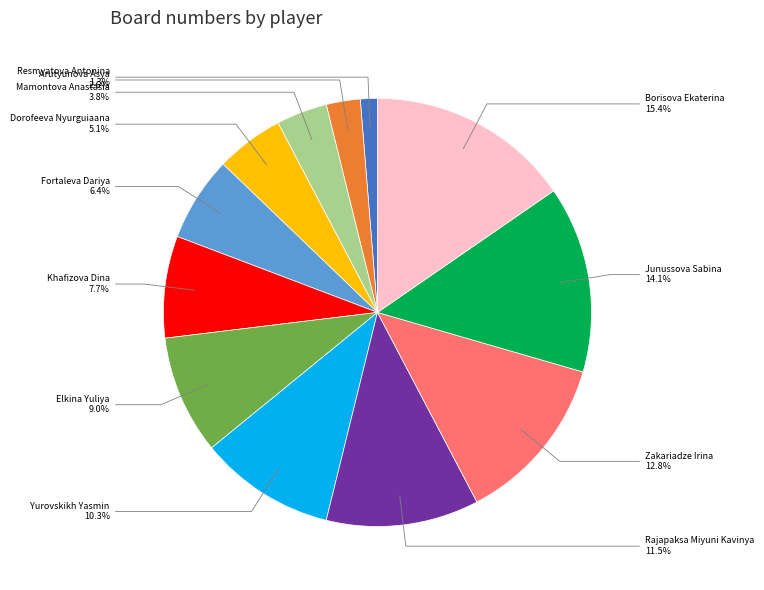

Is the sum of Yurovskikh Yasmin and Borisova Ekaterina greater than half?

No